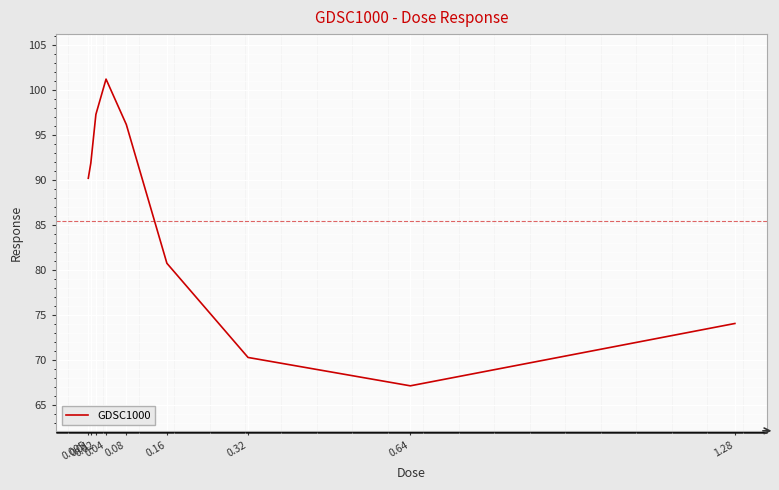

At which label does the data first exceed 90?

0.005